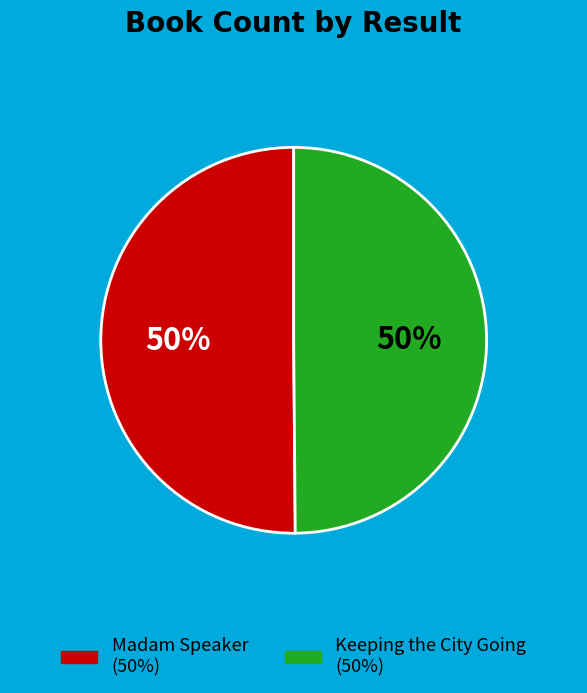

How many segments does this pie chart have?

2